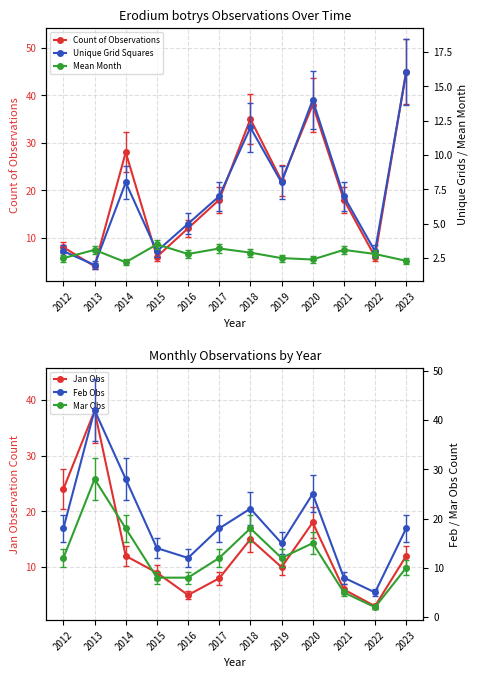

Read the Count of Observations value at 2018.

35